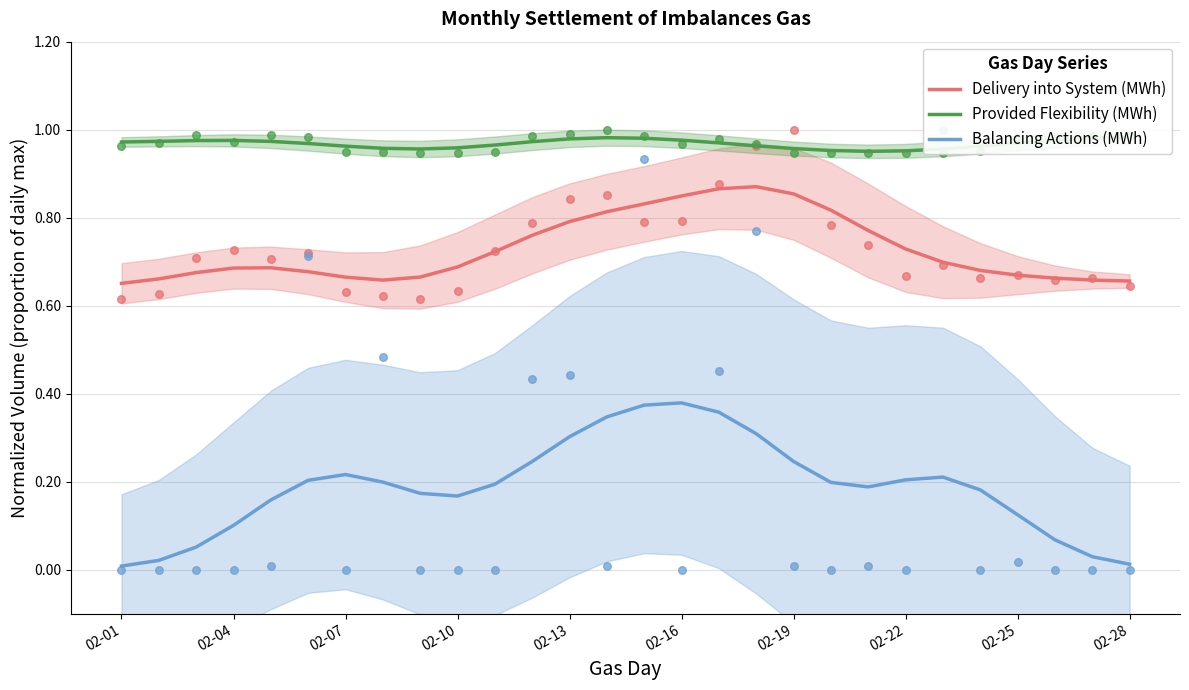

Is the value of Delivery into System (MWh) at 02-22 greater than the value of Balancing Actions (MWh) at 02-28?

Yes